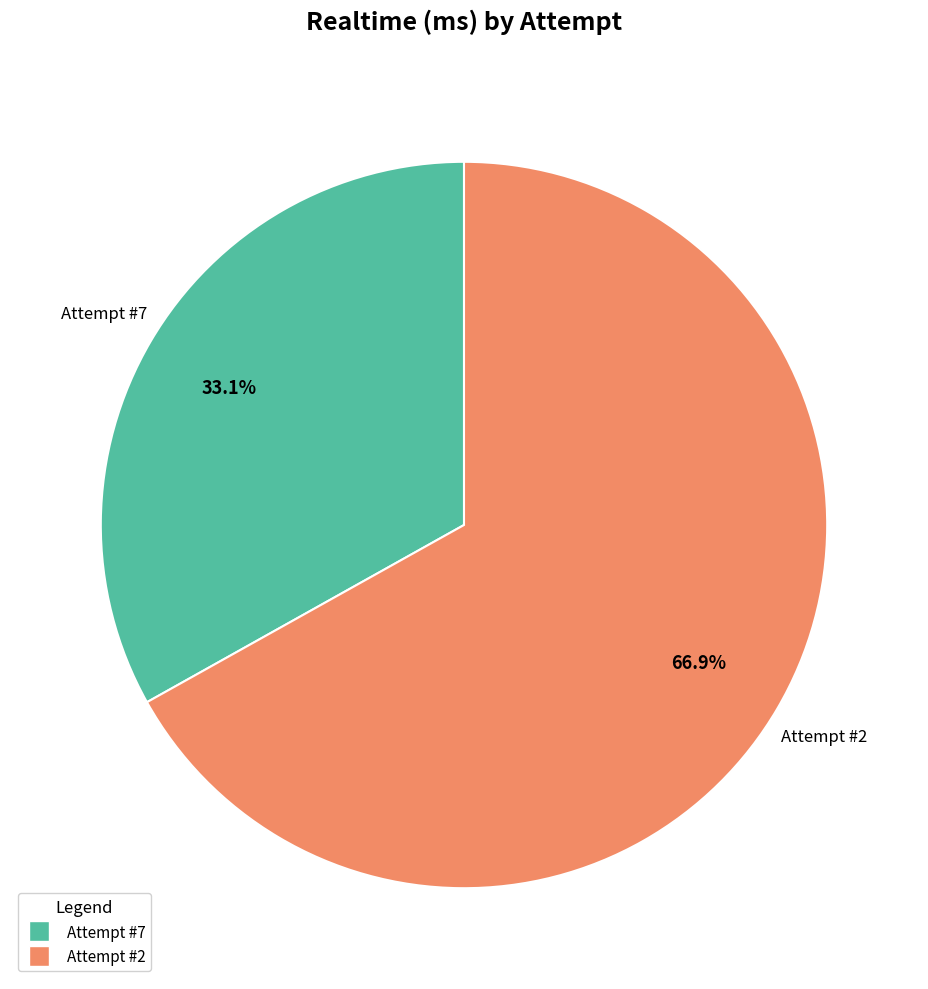

Is there a majority slice in this chart?

Yes